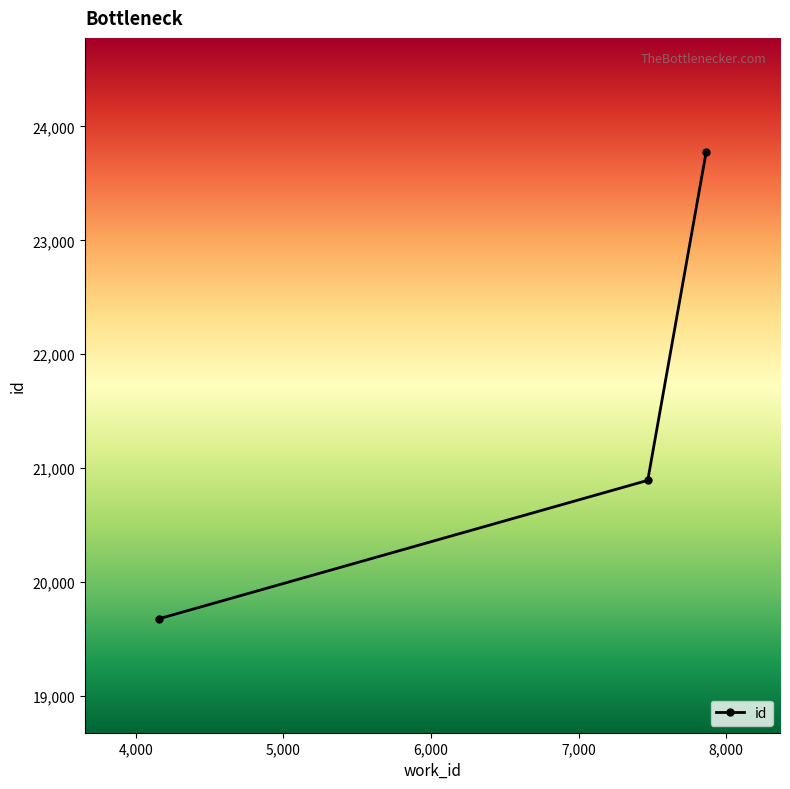

Reading left to right, list all the values displayed in this chart.

19677	20893	23778